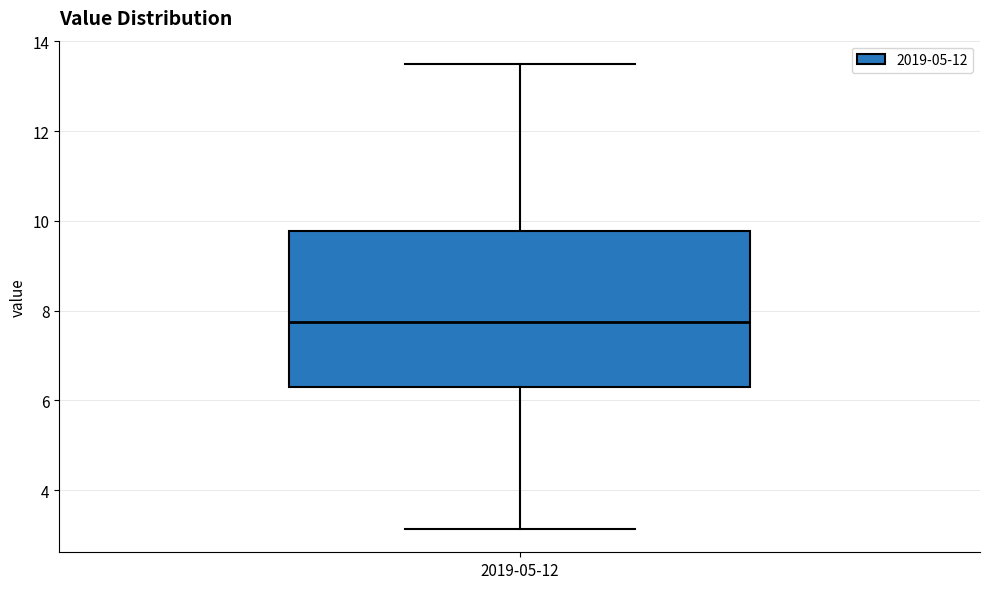

Read this box plot against the y-axis: the position of the median line, the range covered by the box, and the ends of both whiskers. The values are not printed on the chart, so give them approximately, as read against the axis.

median 7.8, box 6.2 to 9.8, whiskers 3.2 to 13.6